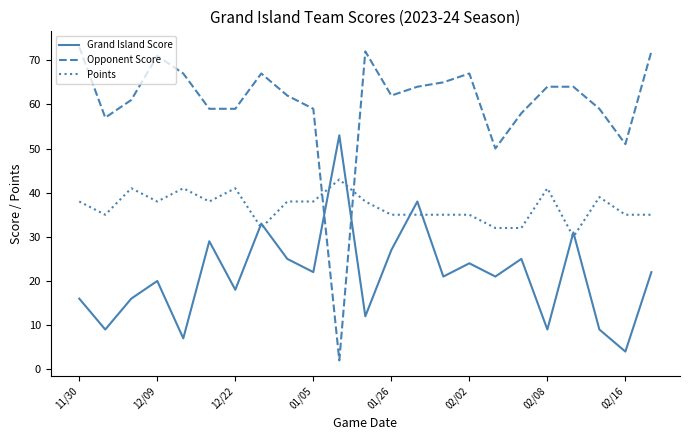

What are all the series names shown in the legend?

Grand Island Score, Opponent Score, Points